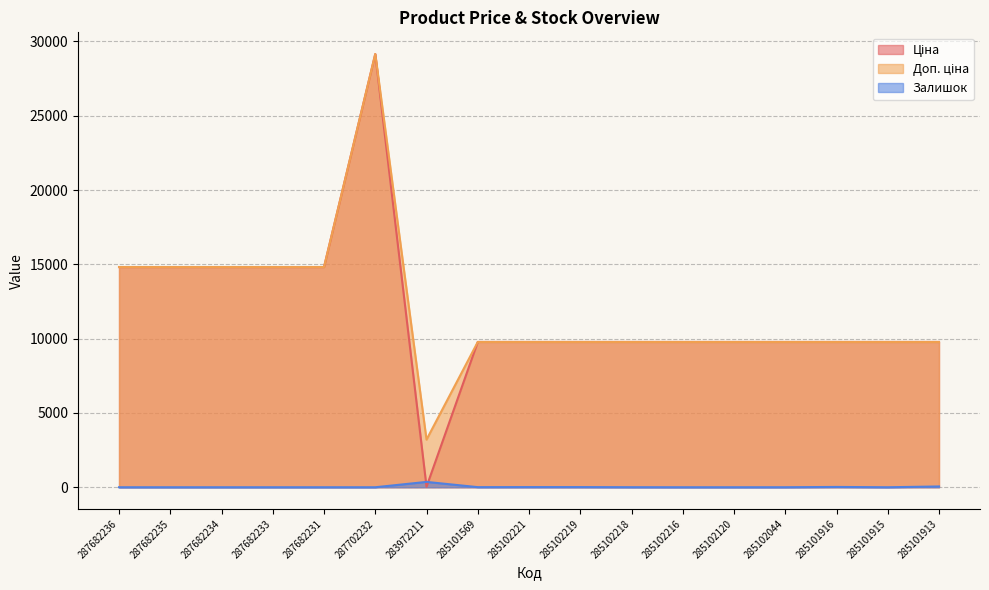

Where is the first local minimum for Ціна?

283972211